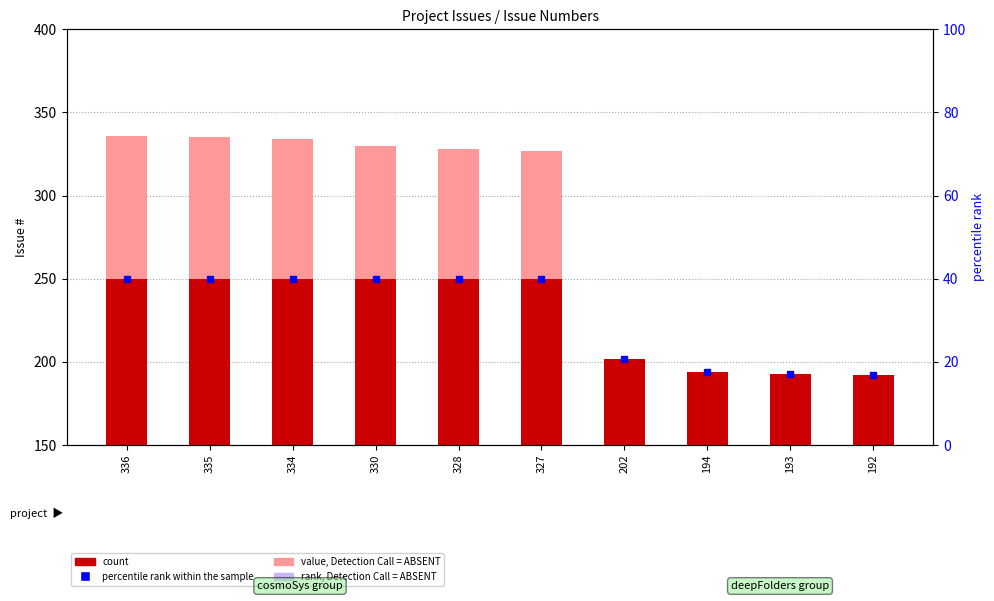

Reading right to left, extract all data points from this chart.

value, Detection Call = ABSENT: 192=192	193=193	194=194	202=202	327=327	328=328	330=330	334=334	335=335	336=336
count: 192=192	193=193	194=194	202=202	327=250	328=250	330=250	334=250	335=250	336=250